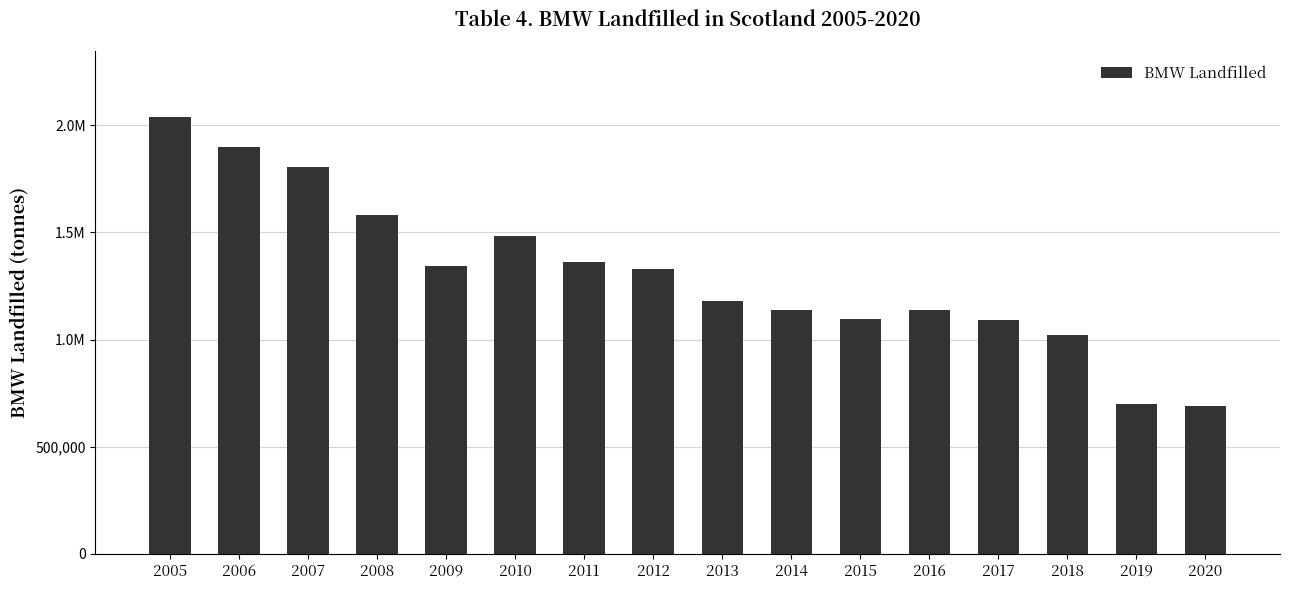

Which category has the lowest value across all series?

2020